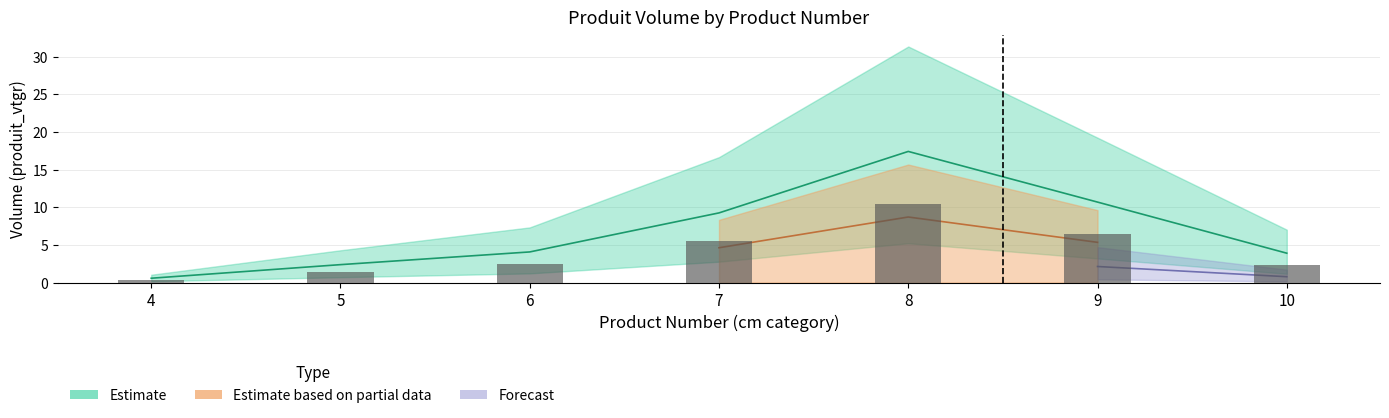

Is the value of Estimate based on partial data at 4 greater than the value of Estimate at 8?

No